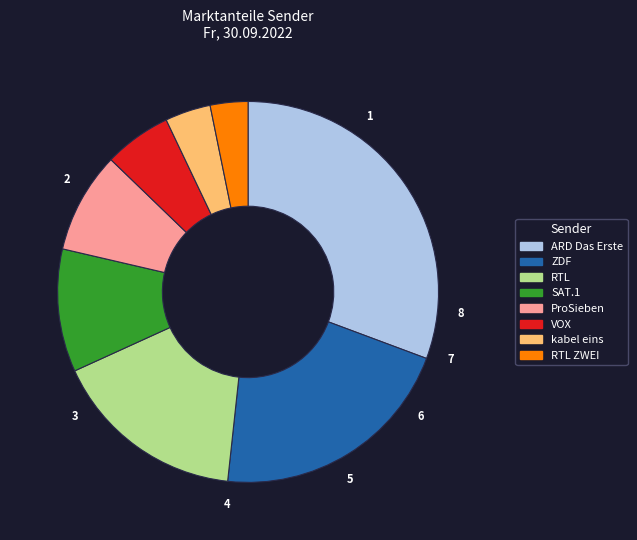

Combined, do RTL and ARD Das Erste account for over 50%?

No